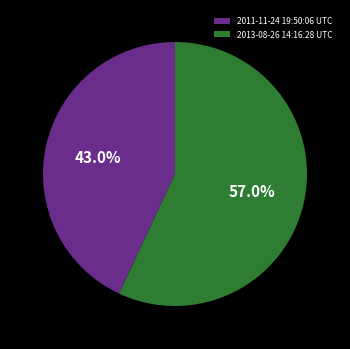

How many segments does this pie chart have?

2